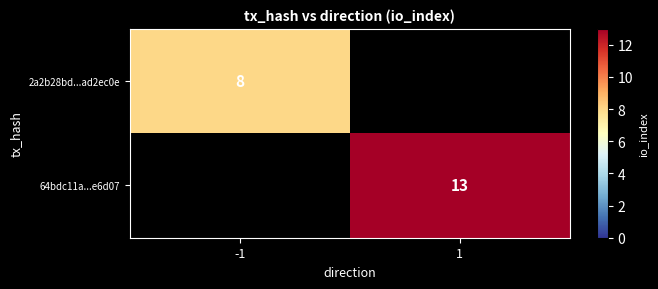

The value of 64bdc11a...e6d07 at 1 is 13. True or false?

True